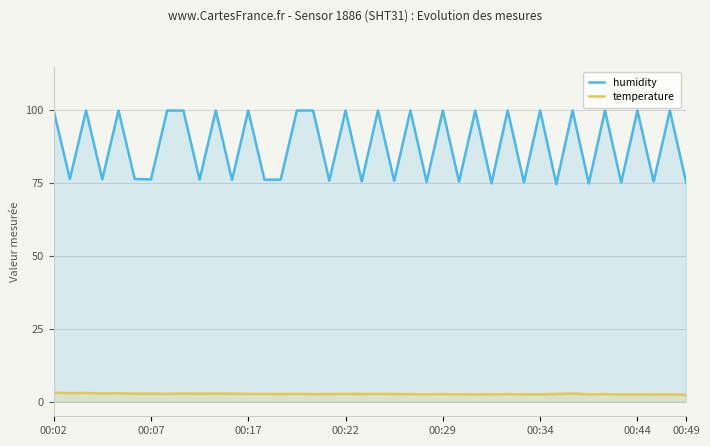

What is the value of the humidity point at the 23rd from the left?

99.9